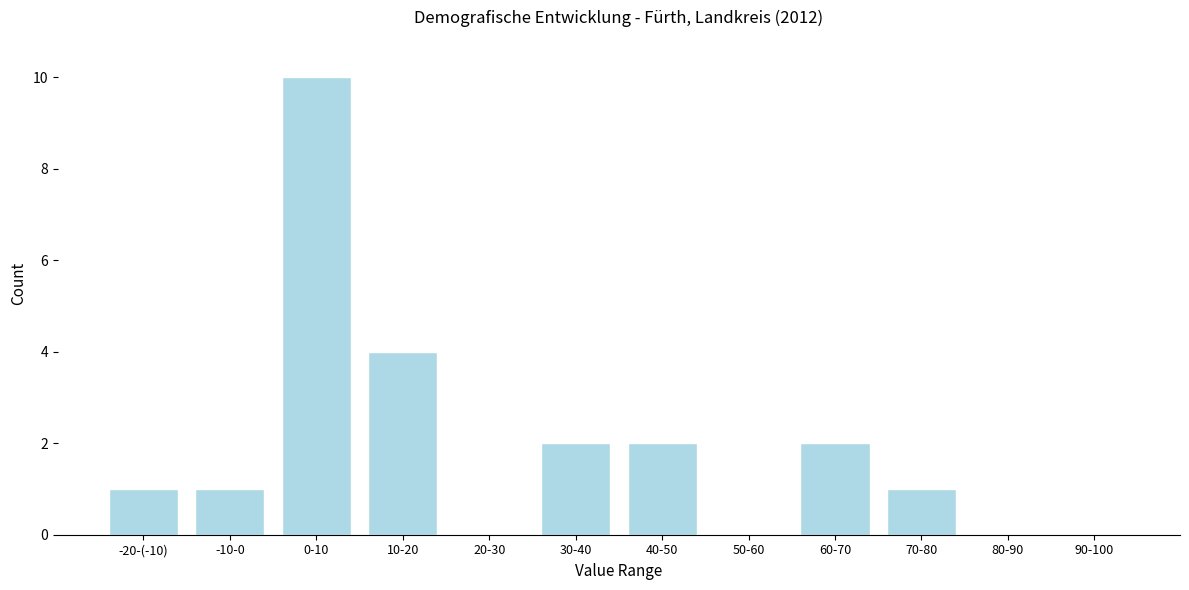

Reading left to right, what are all the values shown in this chart?

-20-(-10)=1	-10-0=1	0-10=10	10-20=4	20-30=0	30-40=2	40-50=2	50-60=0	60-70=2	70-80=1	80-90=0	90-100=0